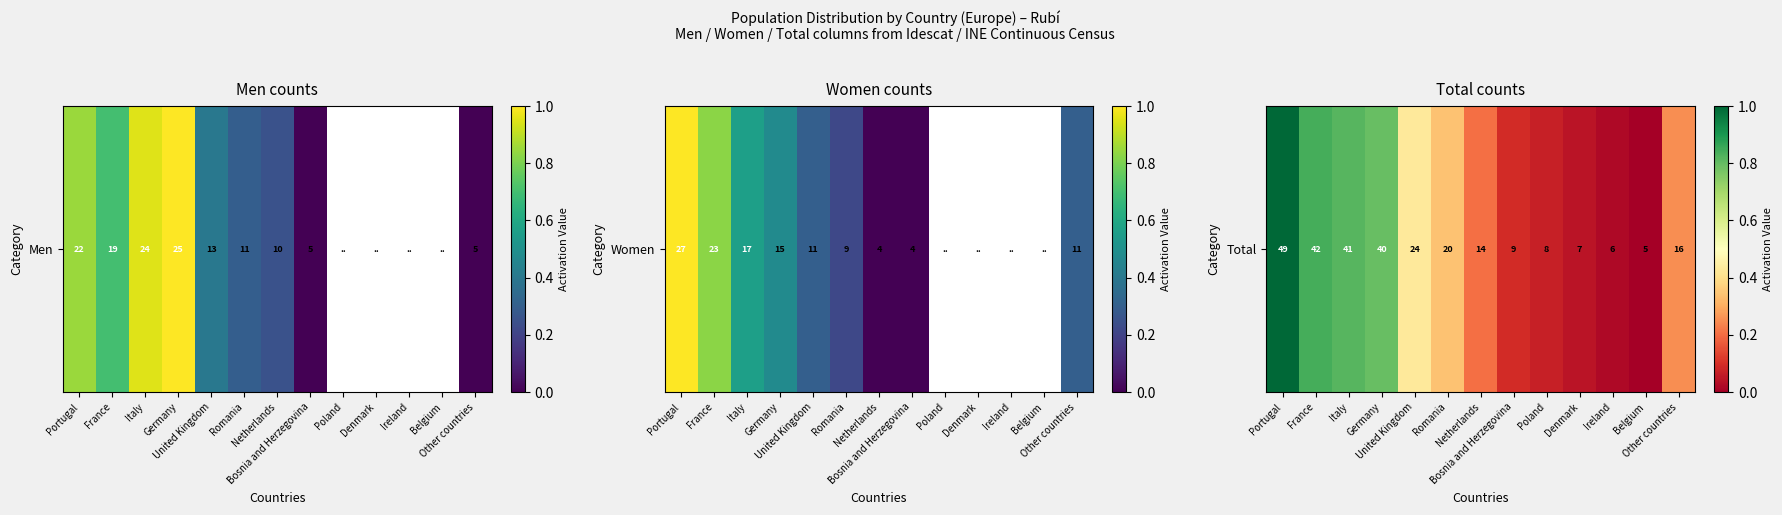

What is the difference between the values at Romania and Belgium?

0.3